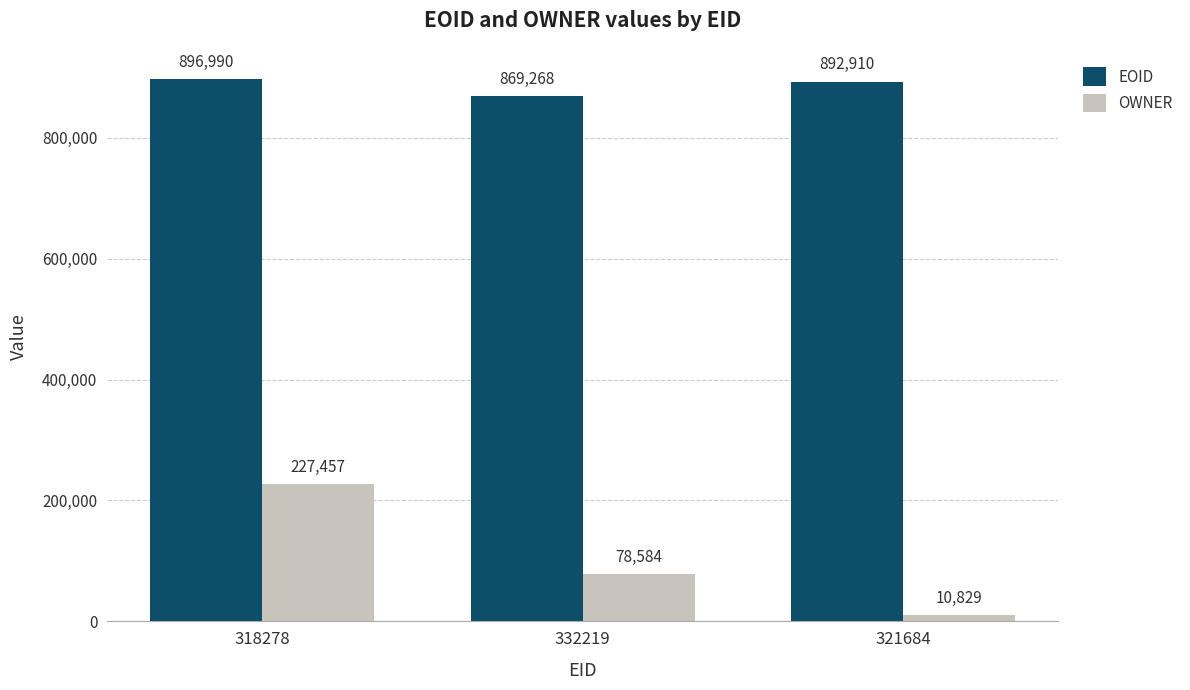

True or false: EOID has a value of 352665 at 318278.

False